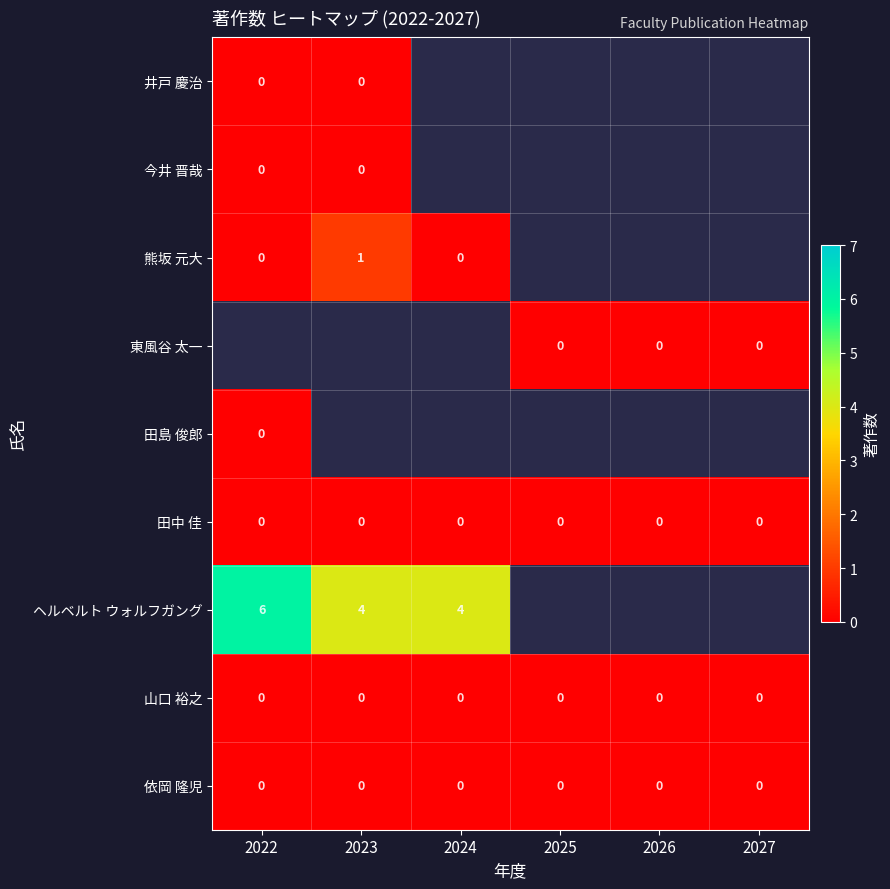

The value of 田中 佳 at 2025 is 0. True or false?

True